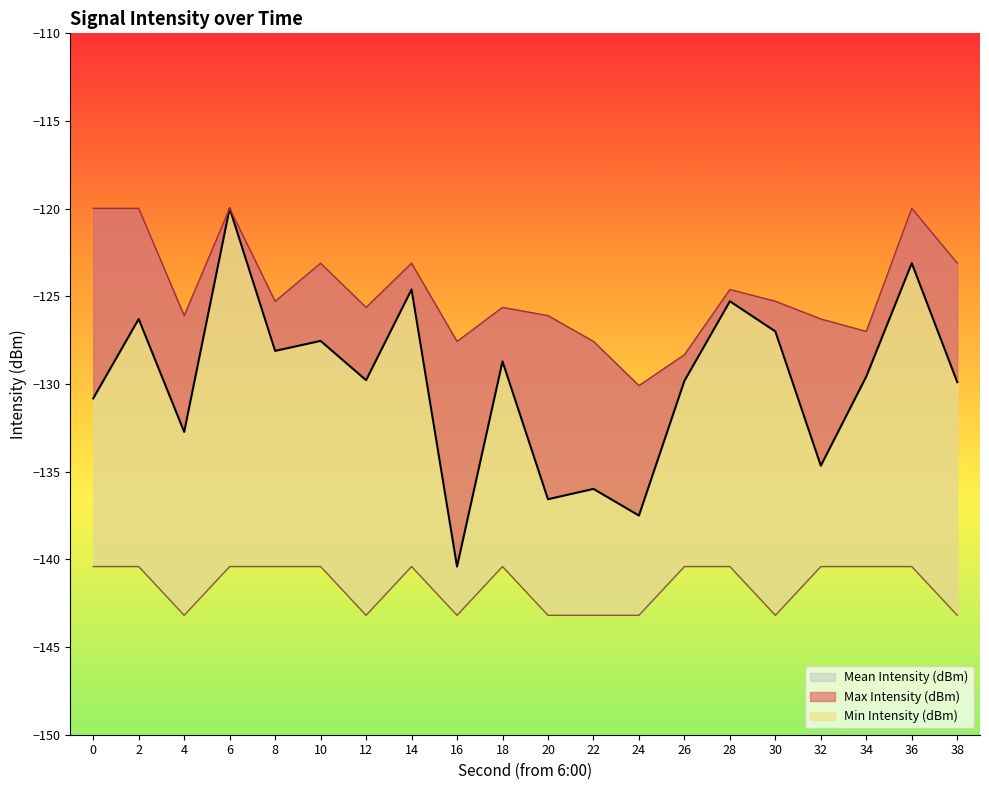

In Min Intensity (dBm), how many points are higher than both neighbors (excluding endpoints)?

2